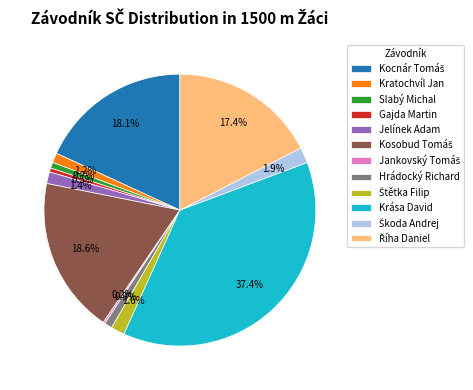

Does any single category account for the majority?

No